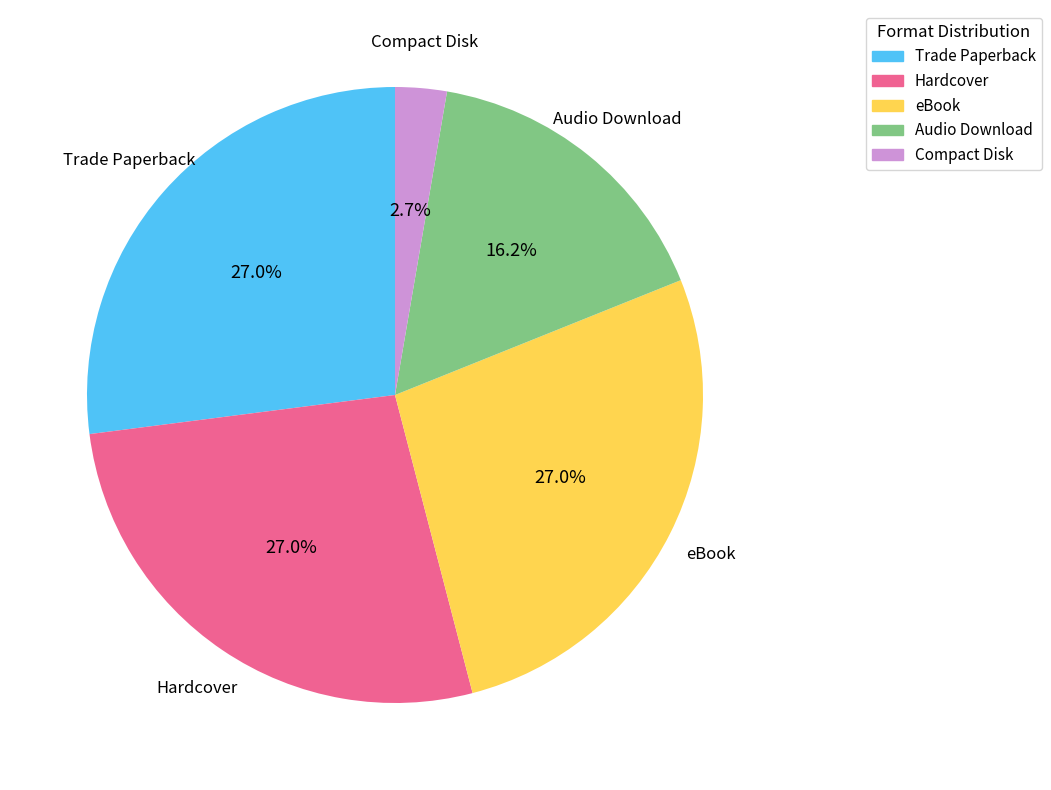

What is the smallest slice in the pie chart?

Compact Disk